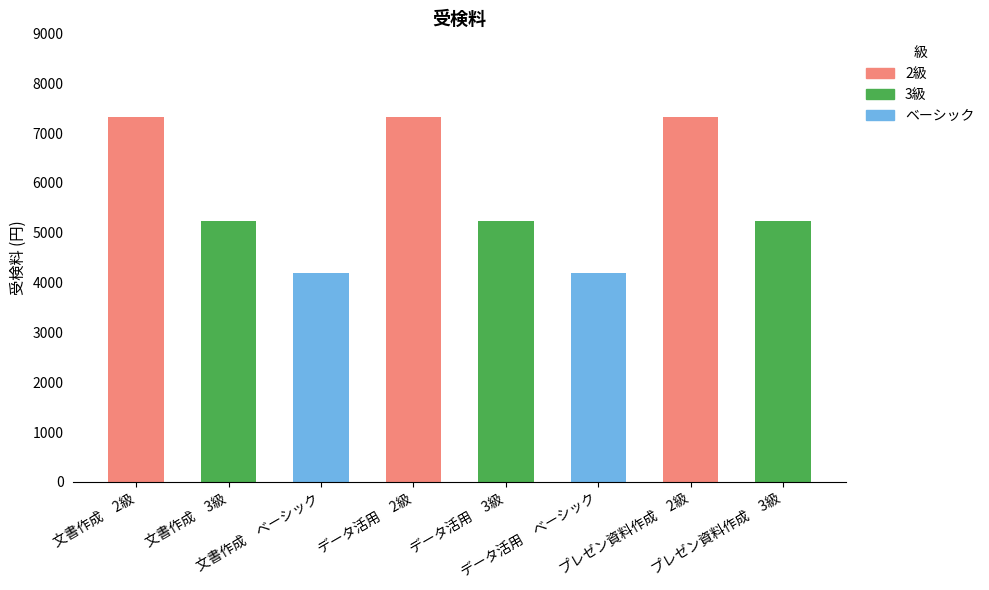

What is the difference between the maximum and minimum values?

3130